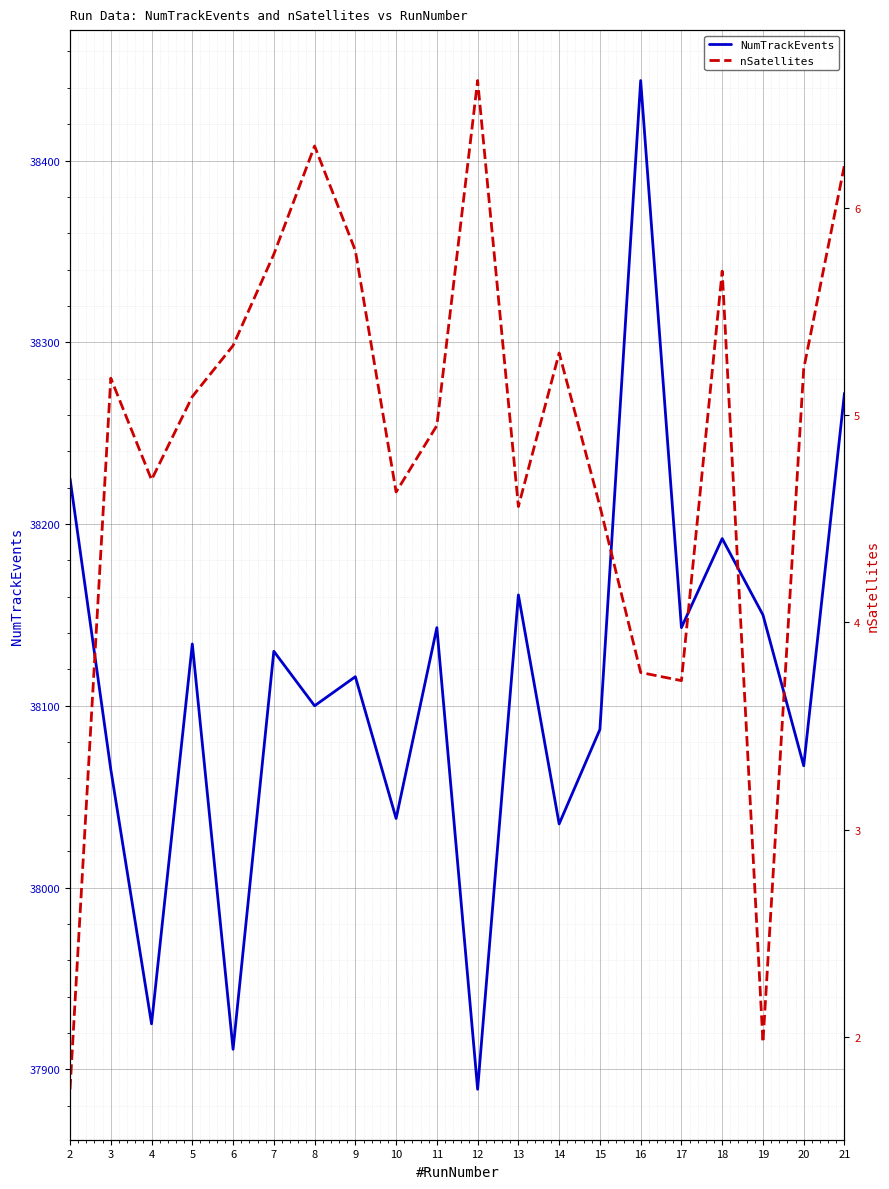

List the labels in order of NumTrackEvents value, largest first.

16, 21, 2, 18, 13, 19, 11, 17, 5, 7, 9, 8, 15, 20, 3, 10, 14, 4, 6, 12